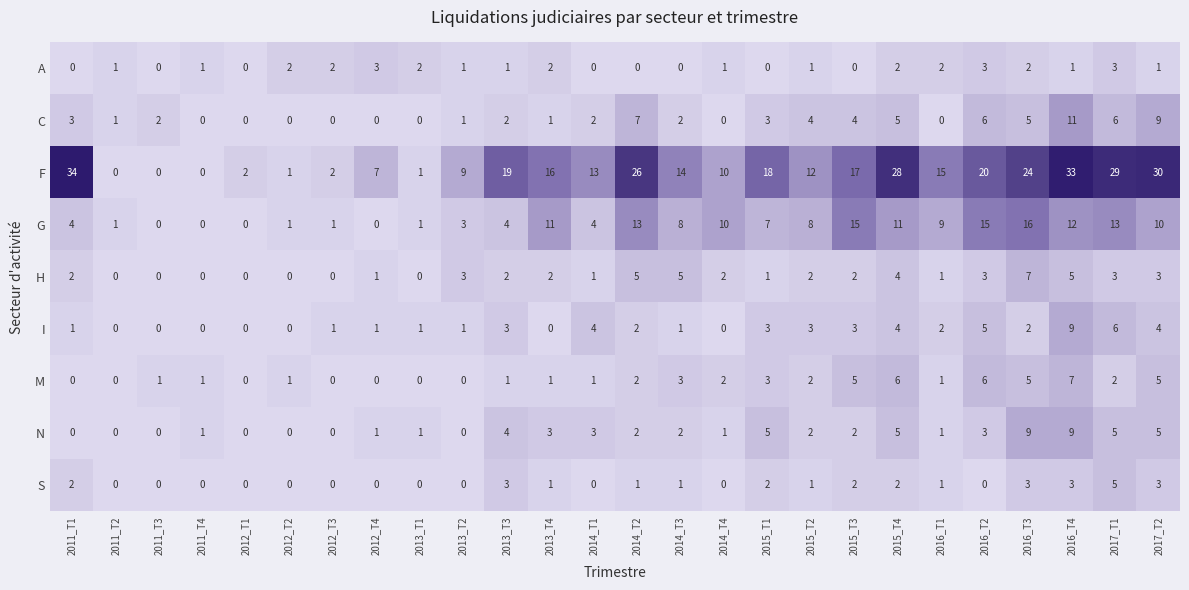

What is the highest value of the C series?

11